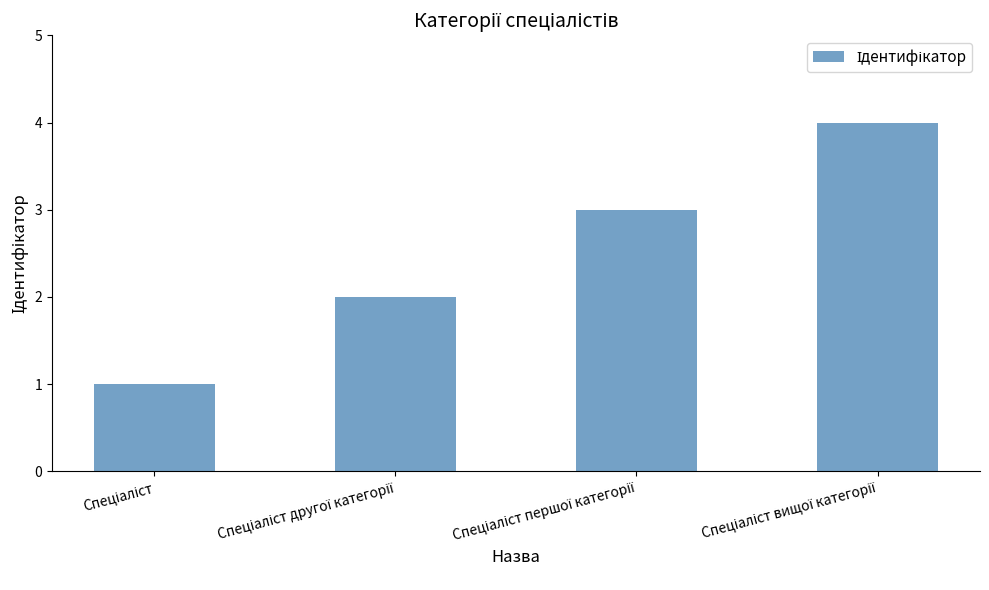

What is the difference between the maximum and minimum values?

3